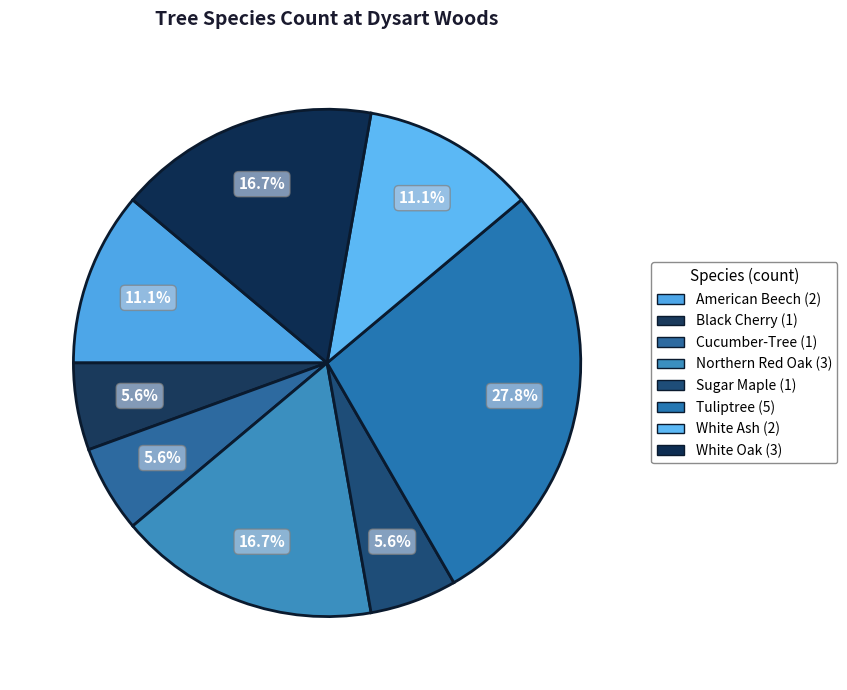

Which category has the smallest portion of the pie?

Black Cherry